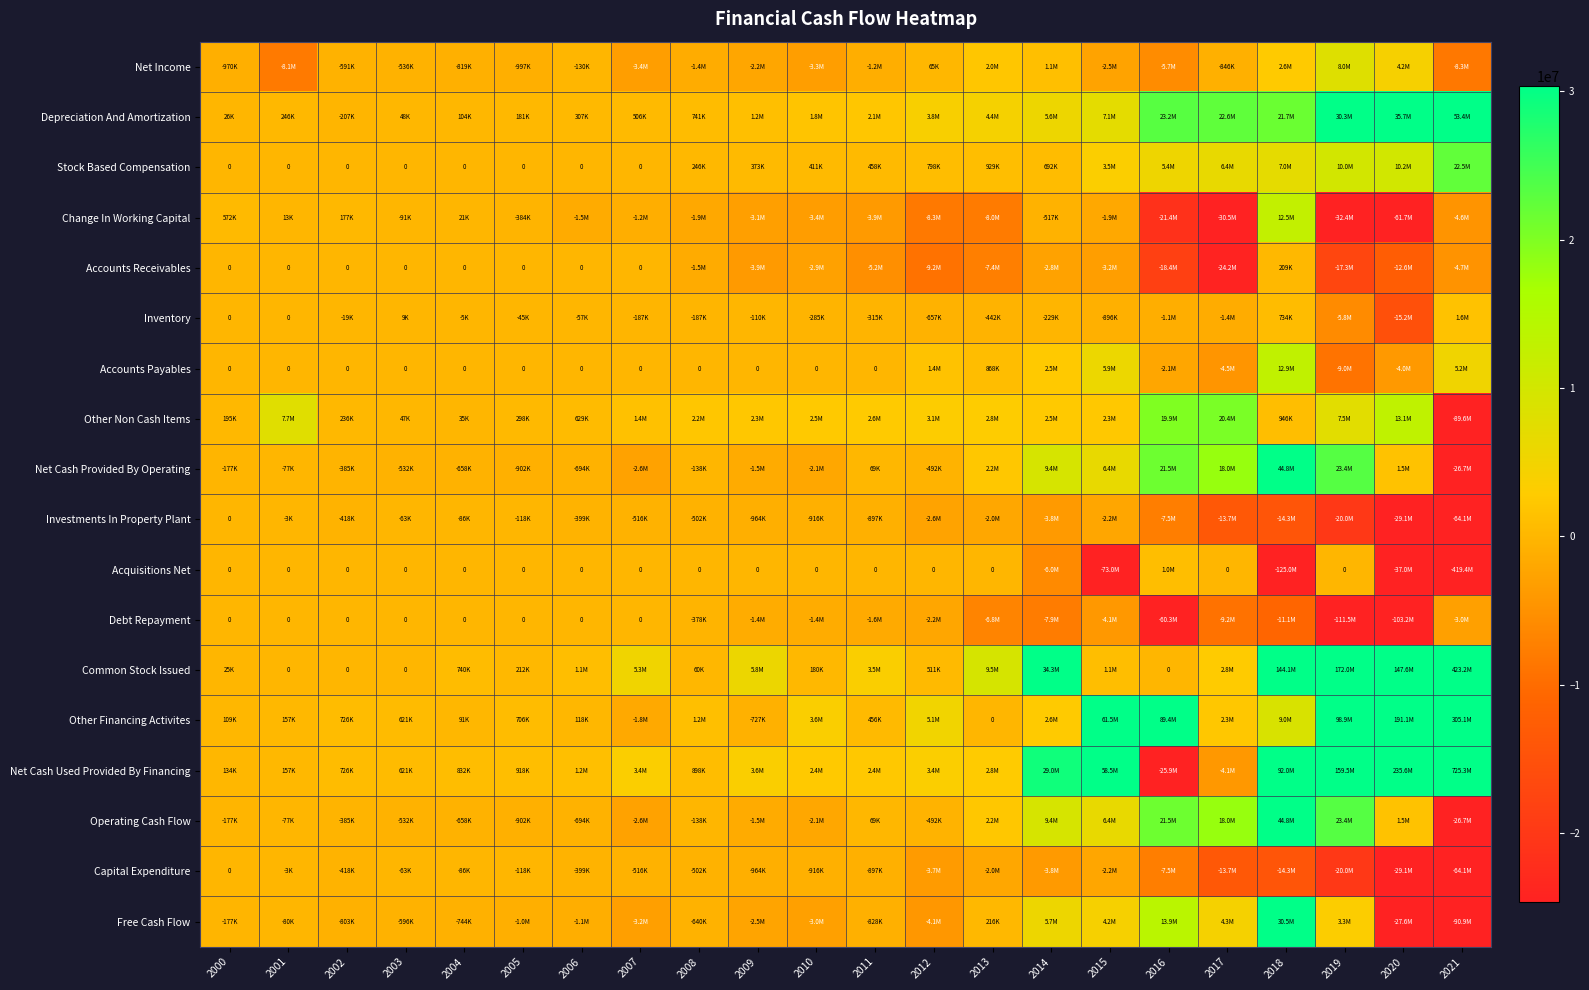

What is the smallest value displayed?

-419404000